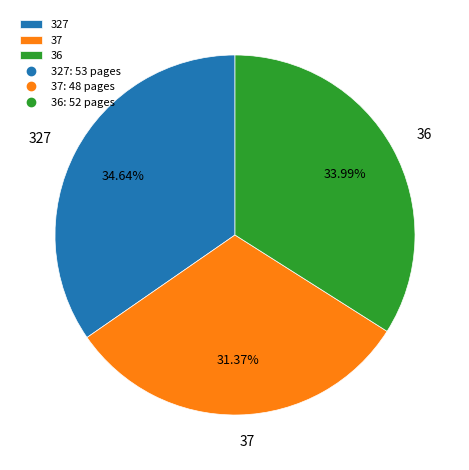

To the nearest percent, what is the average slice percentage?

33%